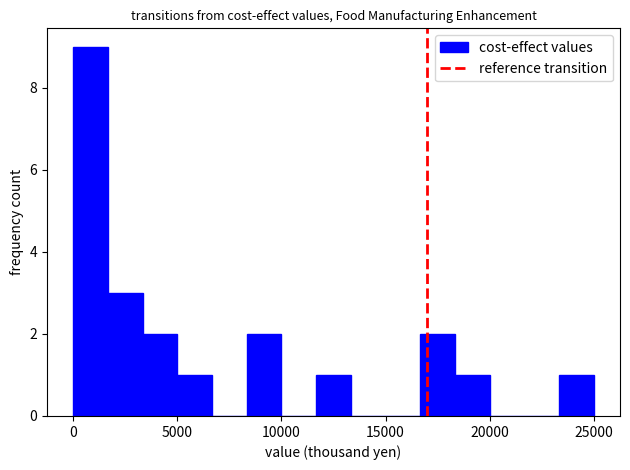

Read against the x-axis, roughly where is the centre of the tallest bar?

1000